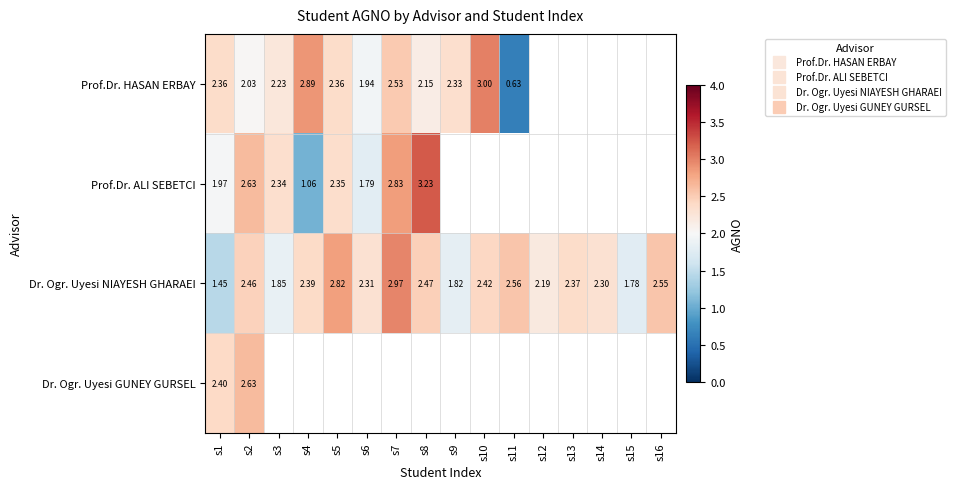

What is the lowest value of the Dr. Ogr. Uyesi NIAYESH GHARAEI series?

1.4